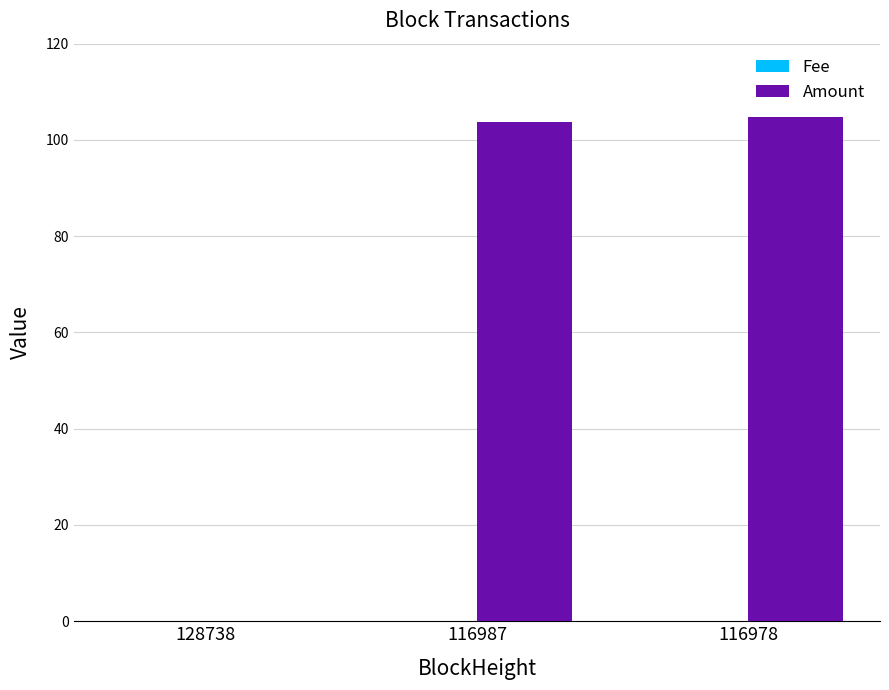

Is it true that Amount equals 103.8 at 116987?

True